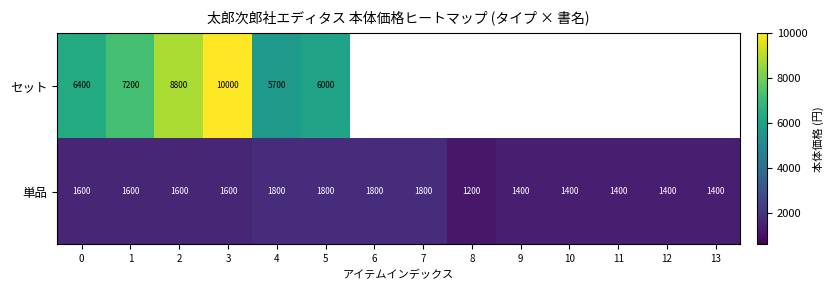

What is the highest value of the 単品 series?

1800